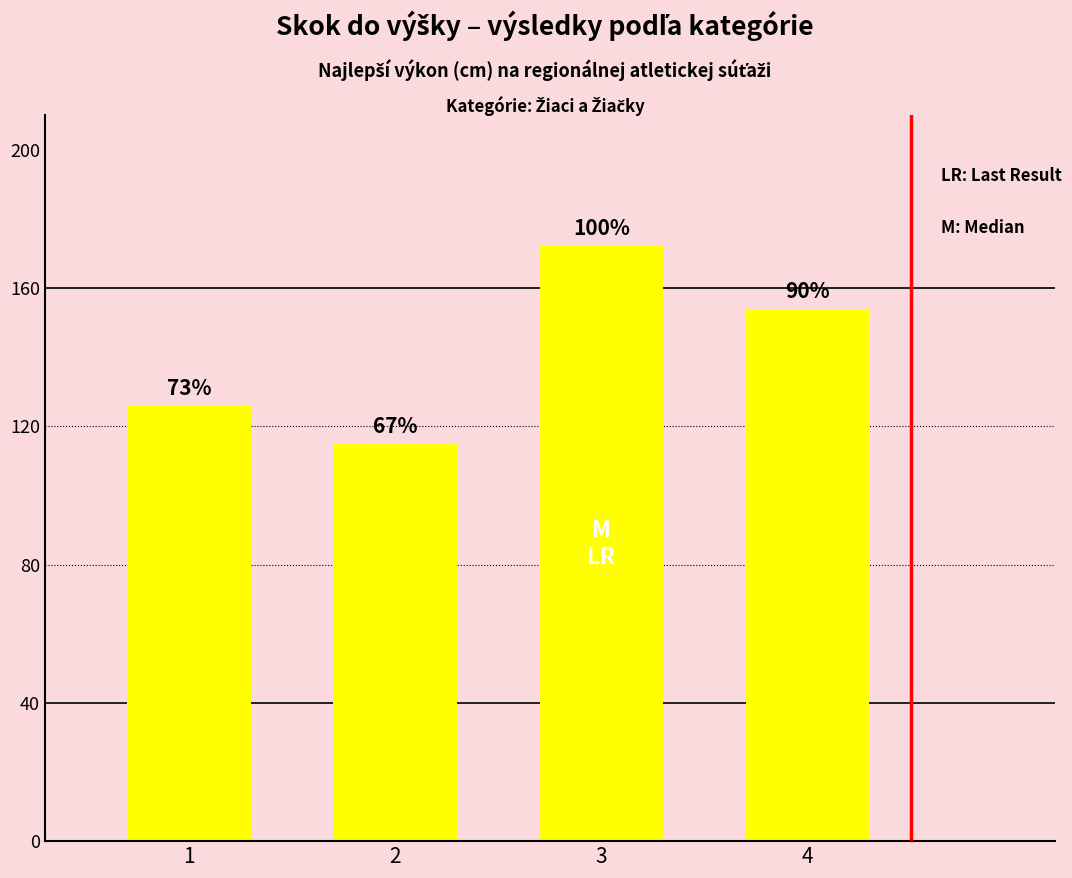

Between 4 and 2, which is larger?

4